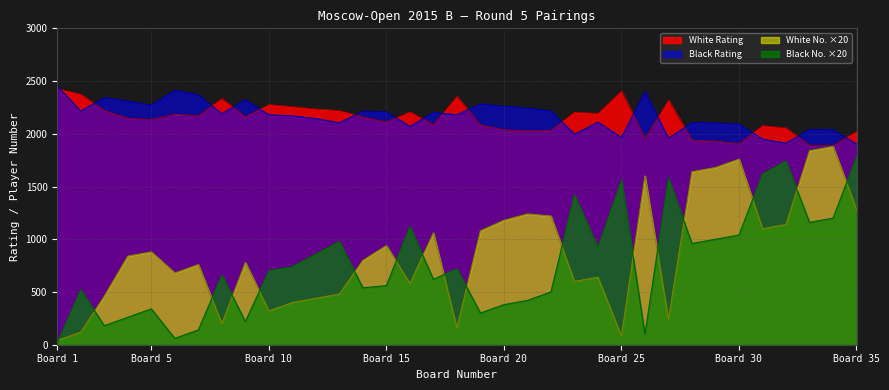

What are all the series names shown in the legend?

White Rating, Black Rating, White No. ×20, Black No. ×20